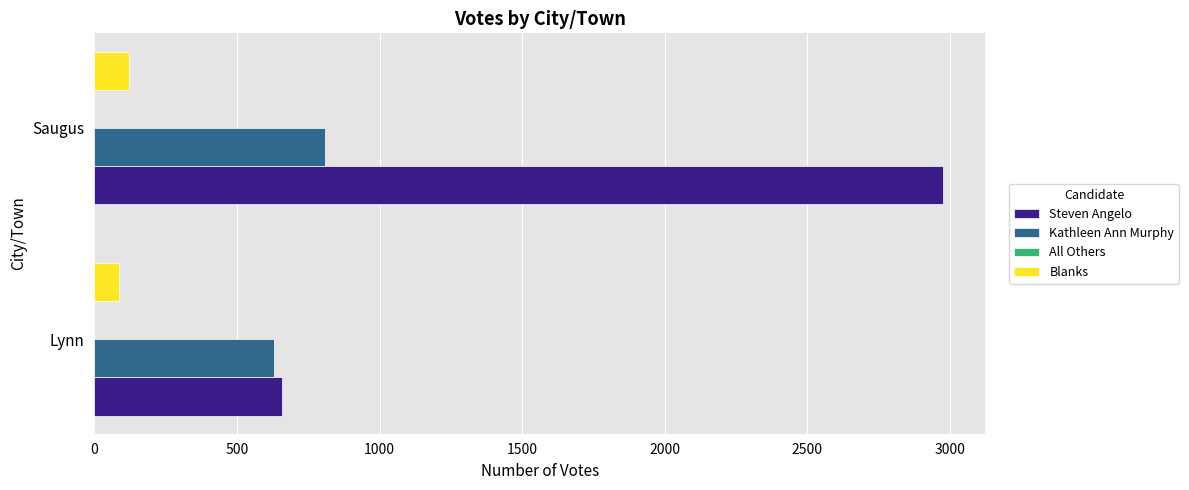

Rank the series by their maximum value, from highest to lowest.

Steven Angelo, Kathleen Ann Murphy, Blanks